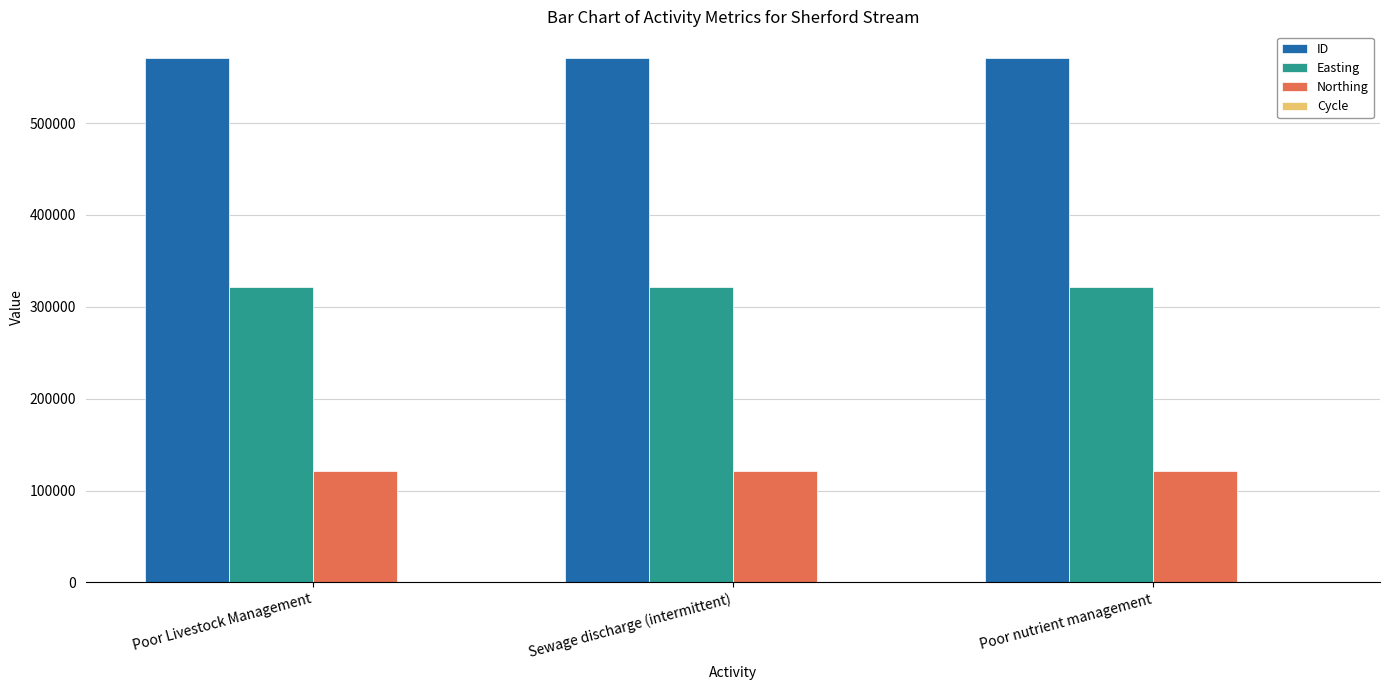

What is the greatest value displayed?

571216